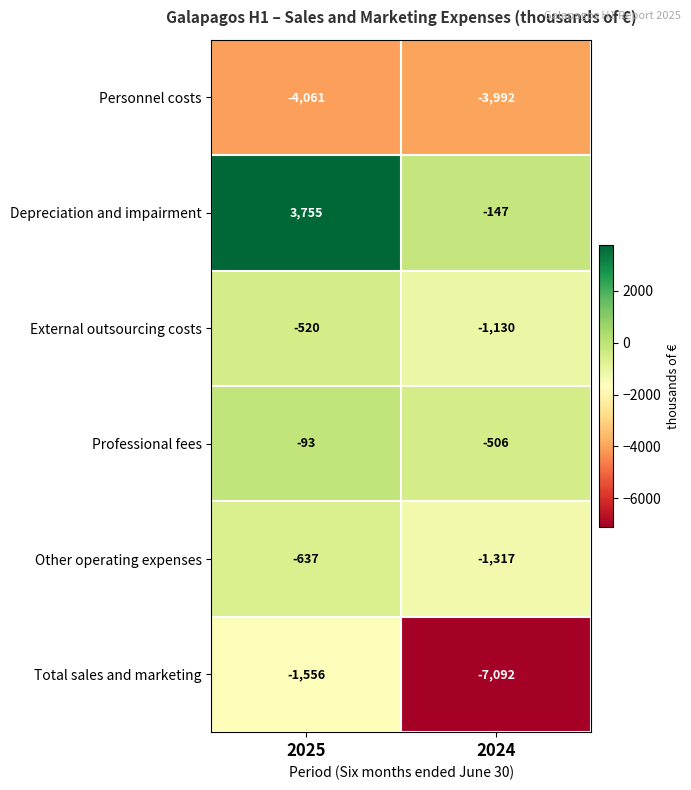

The value of Other operating expenses at 2025 is -857. True or false?

False